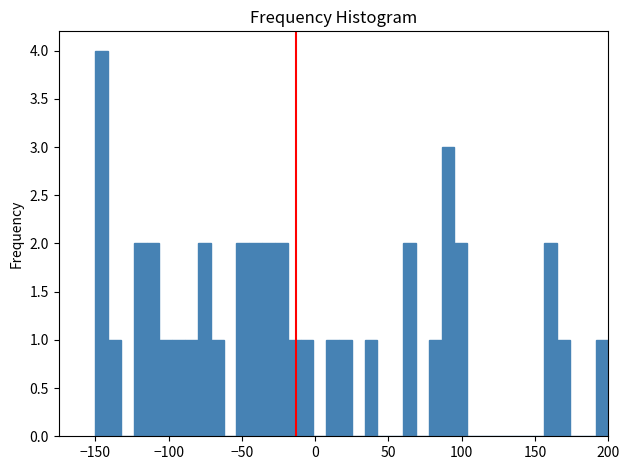

Around what value on the x-axis is the tallest bar? Give the approximate position of its centre, as read against the axis.

-145